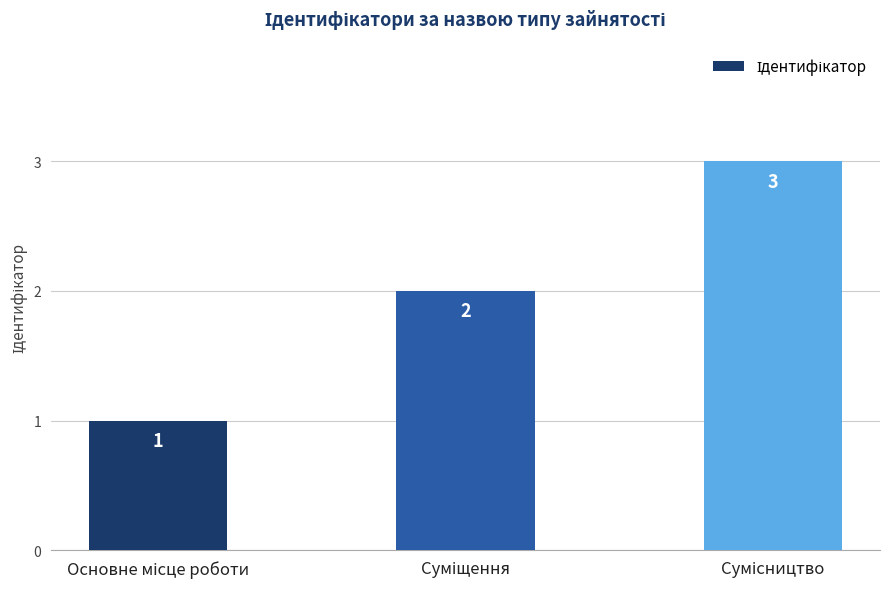

How many bars are there in total?

3